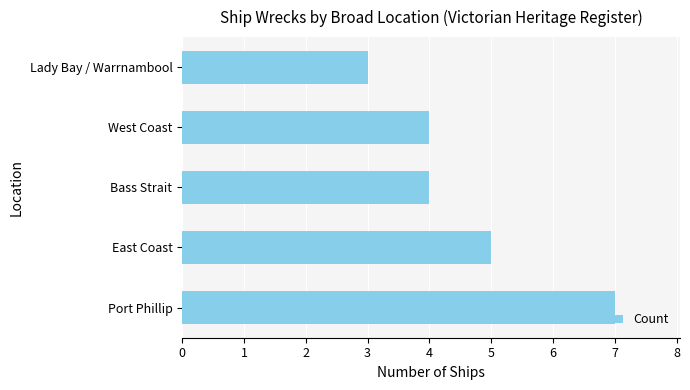

What is the minimum value shown in the chart?

3